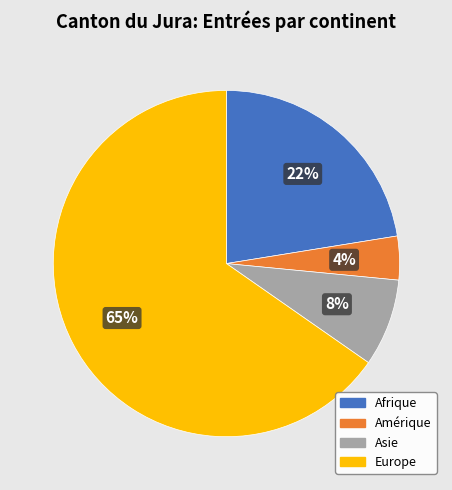

Rank the categories by value from highest to lowest.

Europe, Afrique, Asie, Amérique